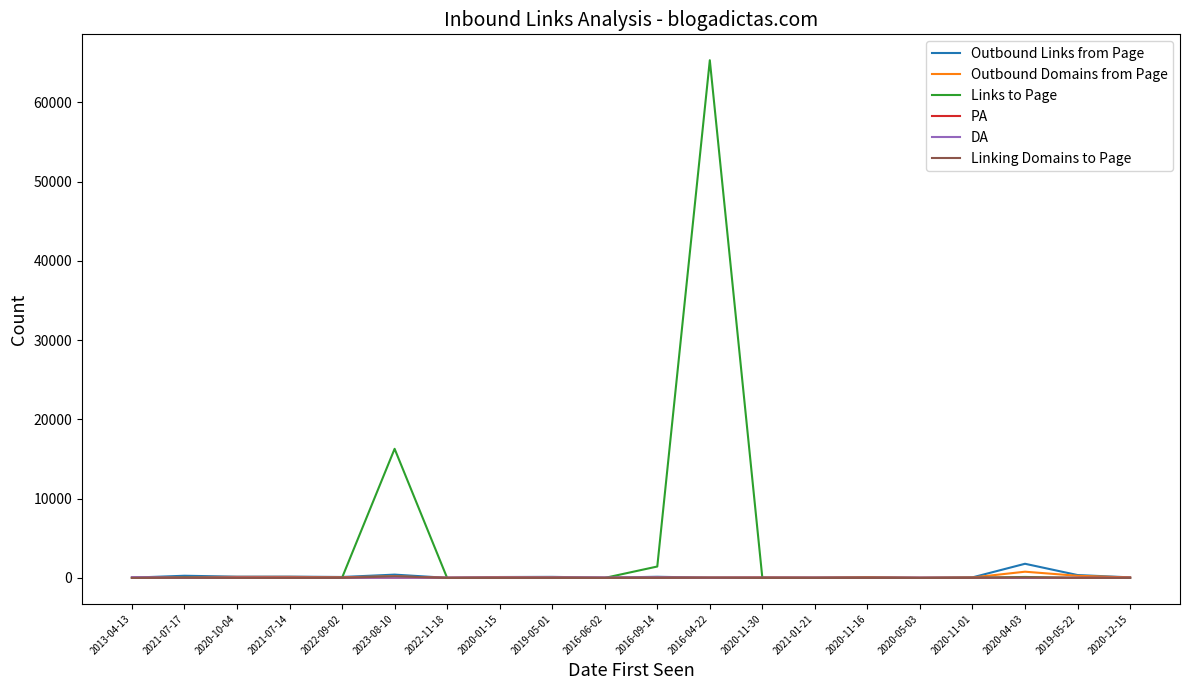

What is the greatest value displayed?

65302